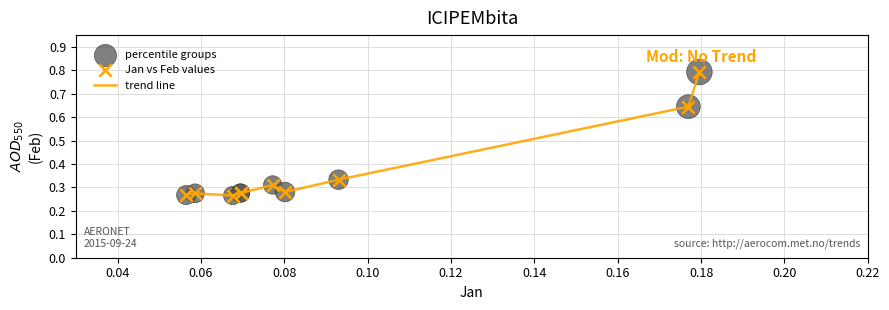

What is the difference between the maximum and minimum values?

0.5